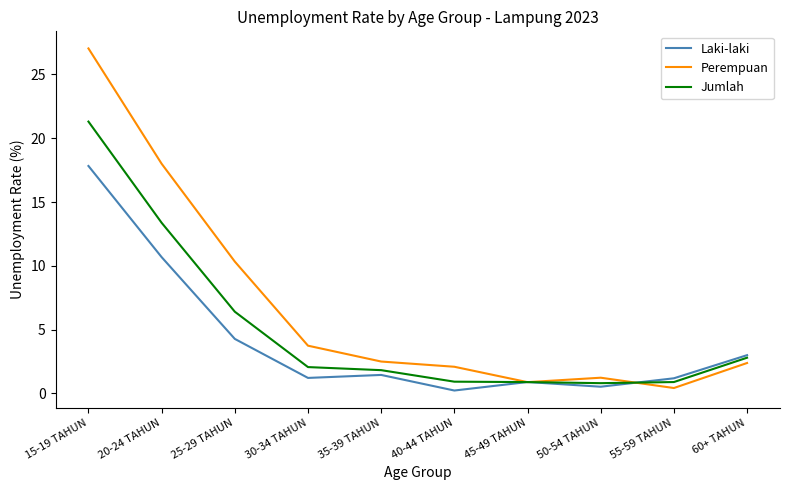

Which series has the largest total across all categories?

Perempuan